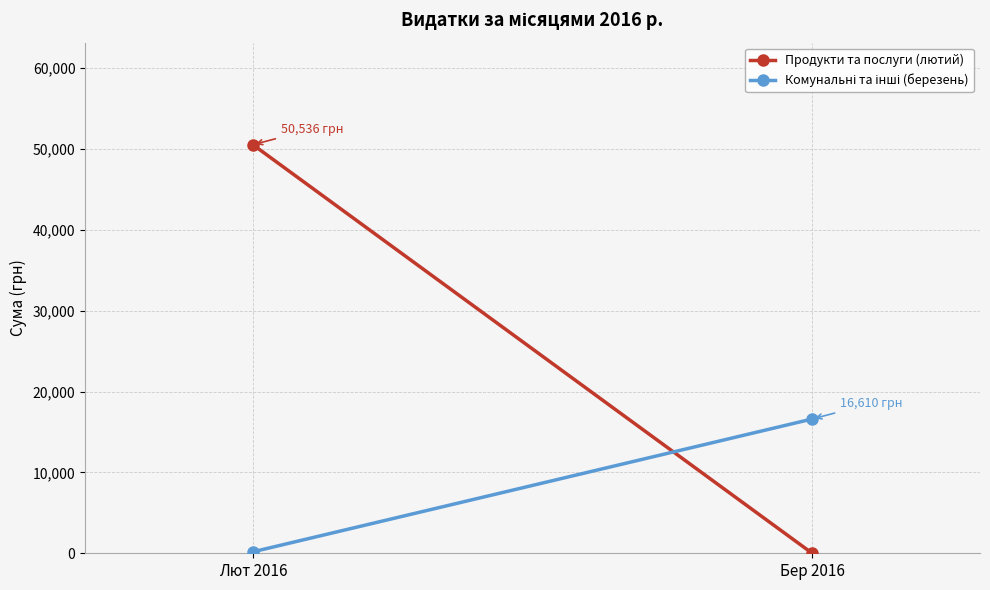

What is the label of the 1st point from the left?

Лют 2016